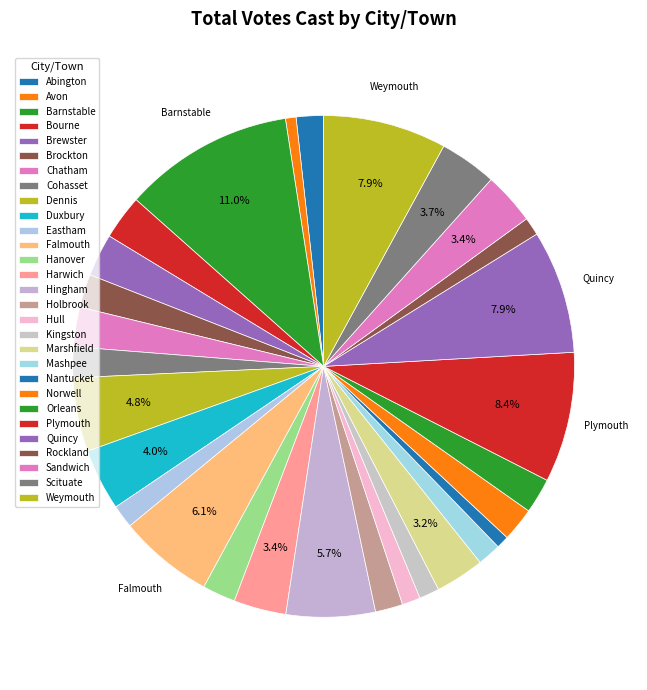

How many segments does this pie chart have?

29